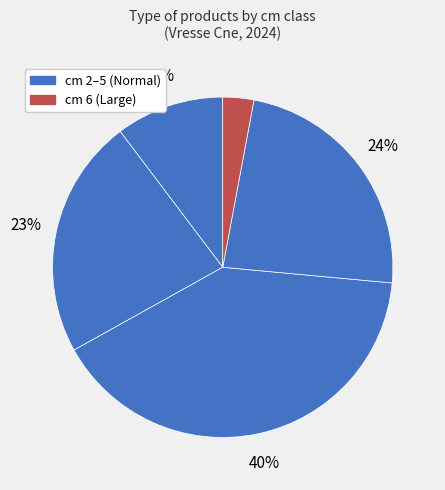

Rank the categories by value from lowest to highest.

cm 6, cm 2, cm 3, cm 5, cm 4